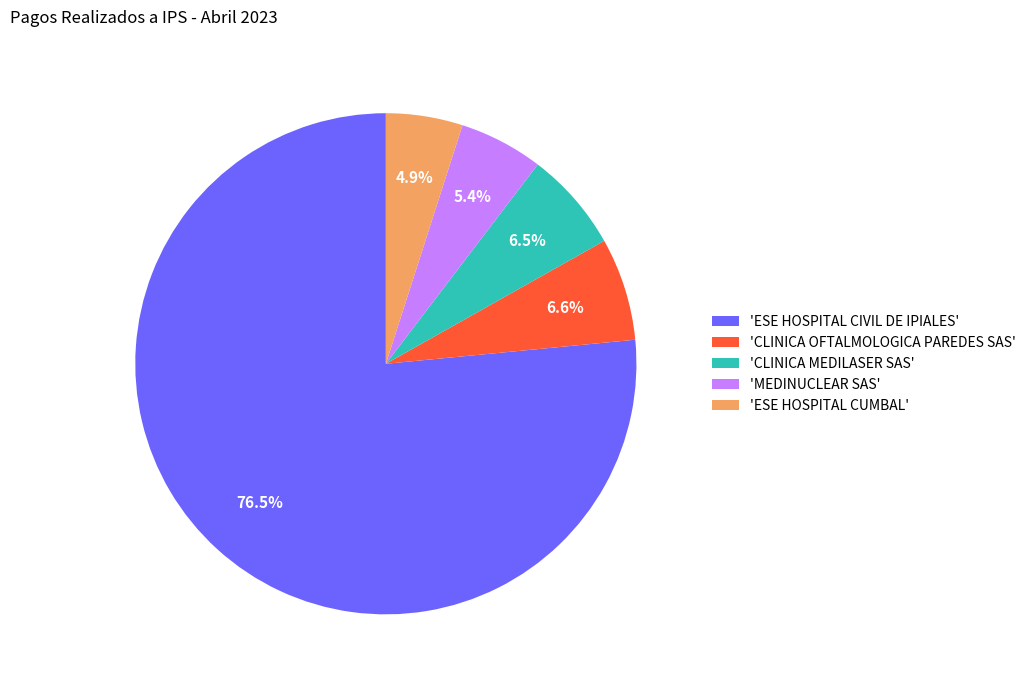

What is the largest slice in the pie chart?

'ESE HOSPITAL CIVIL DE IPIALES'